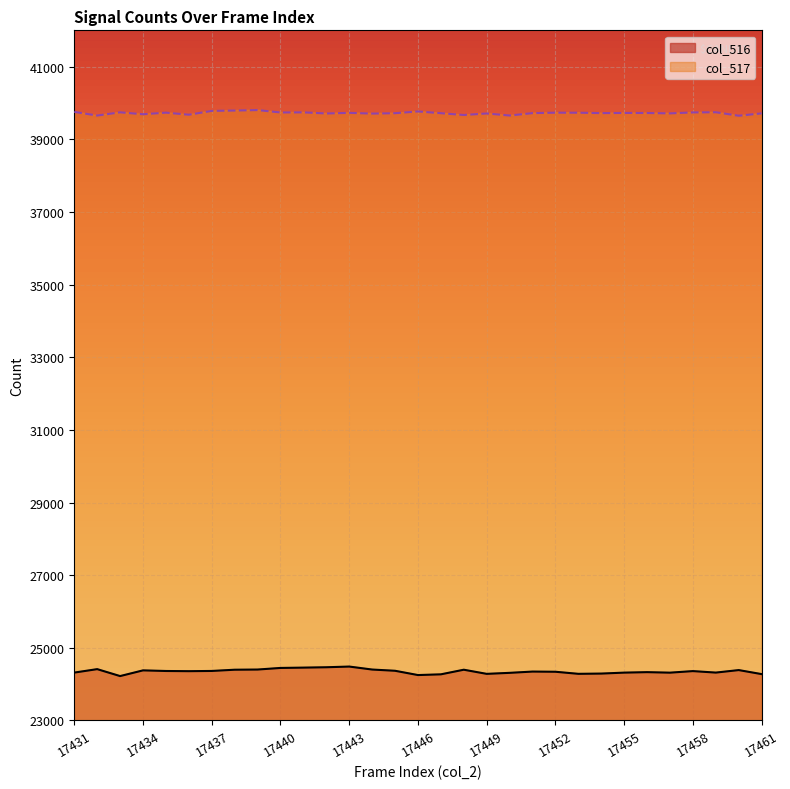

What is the difference between the col_516 values at 17455 and 17433?

95